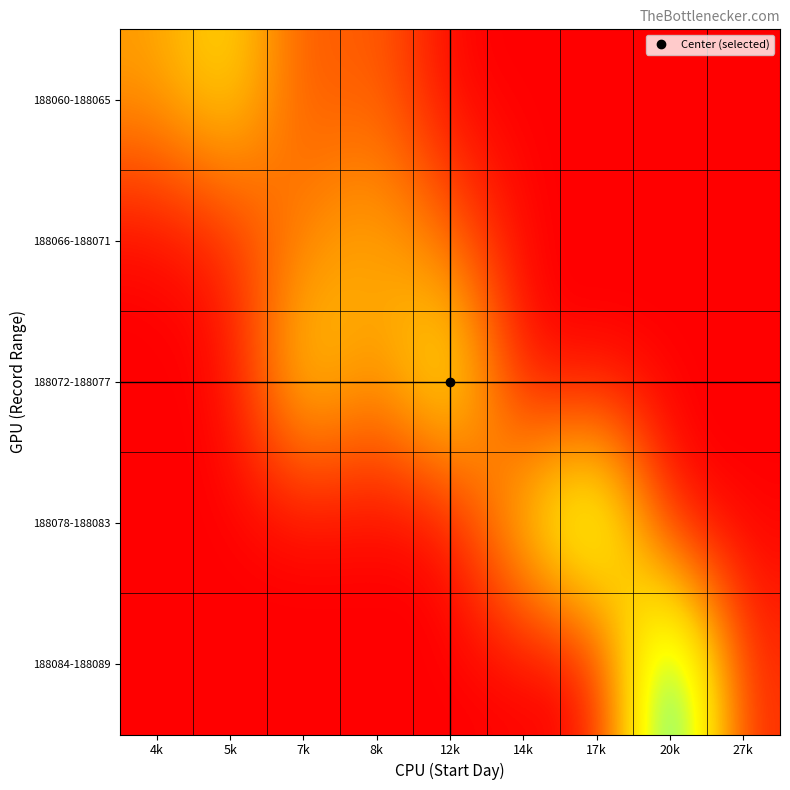

What is the spread (max minus min) of values at 4k?

33449.5